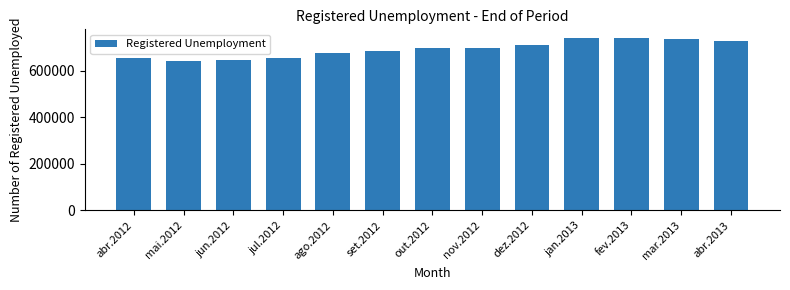

What is the value of the 7th bar from the left?

695000